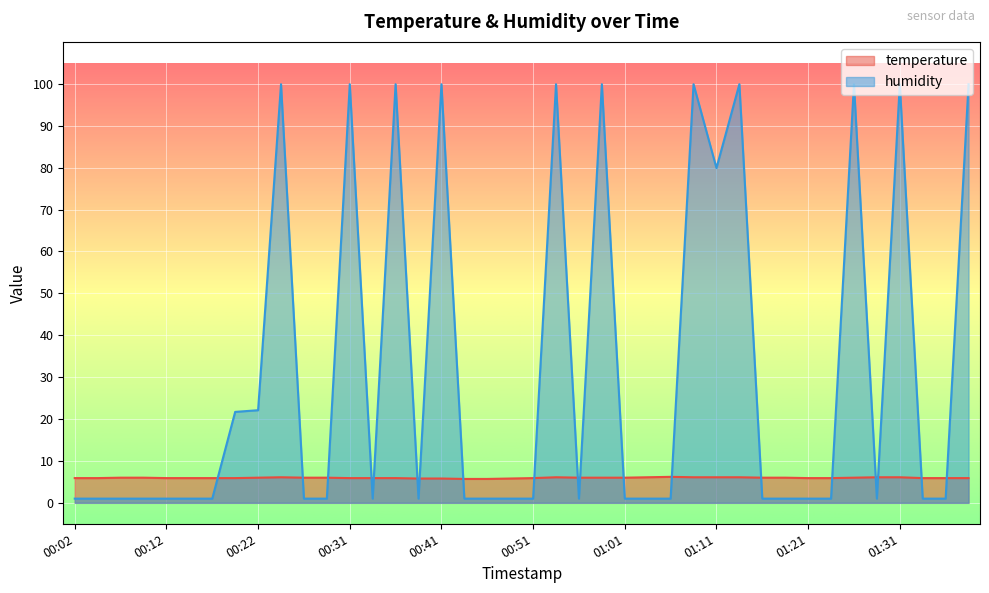

What are all the series names shown in the legend?

temperature, humidity